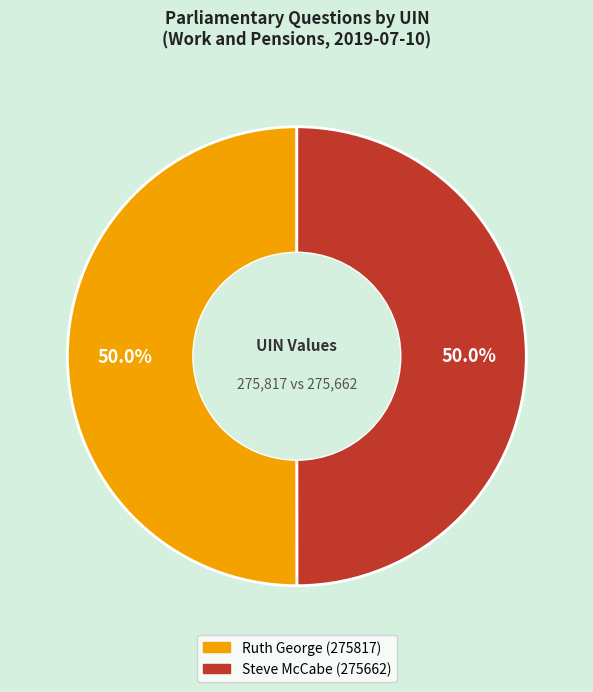

Approximately how many times larger is the value at Ruth George (275817) compared to Steve McCabe (275662)?

1.0